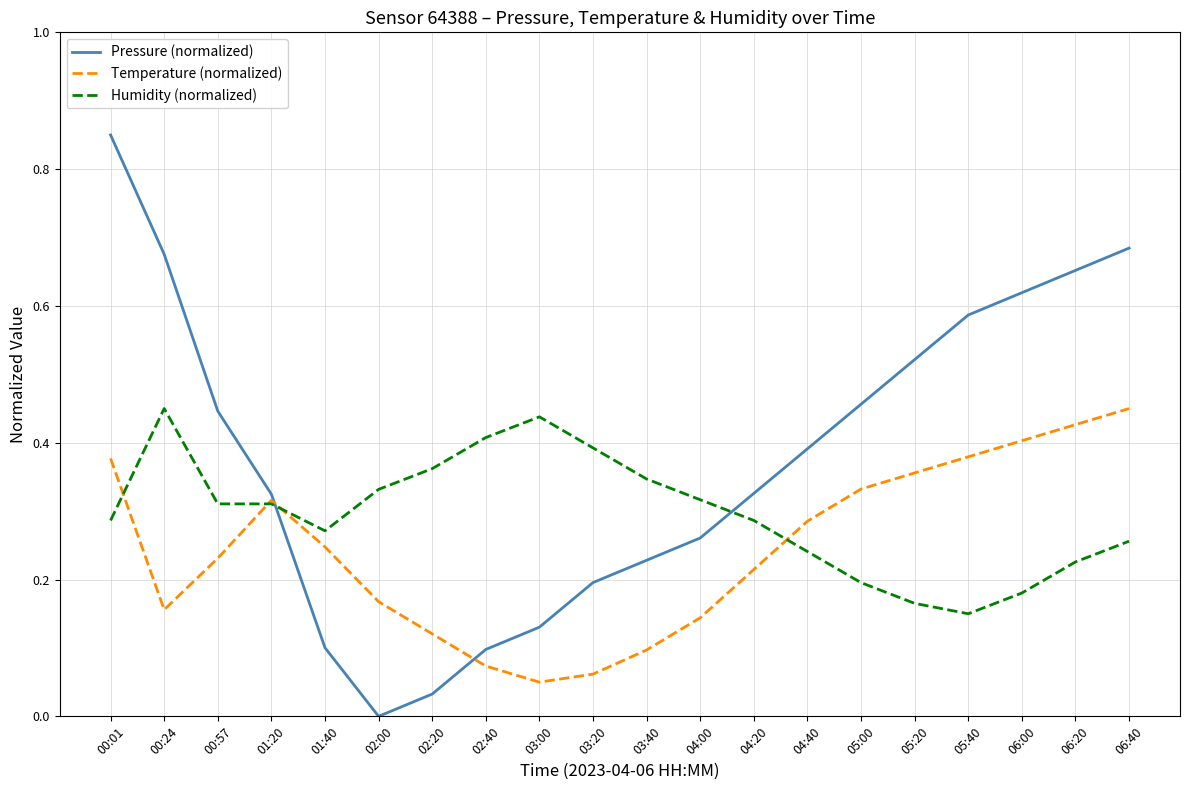

True or false: Temperature (normalized) has a value of 0.2 at 06:00.

False